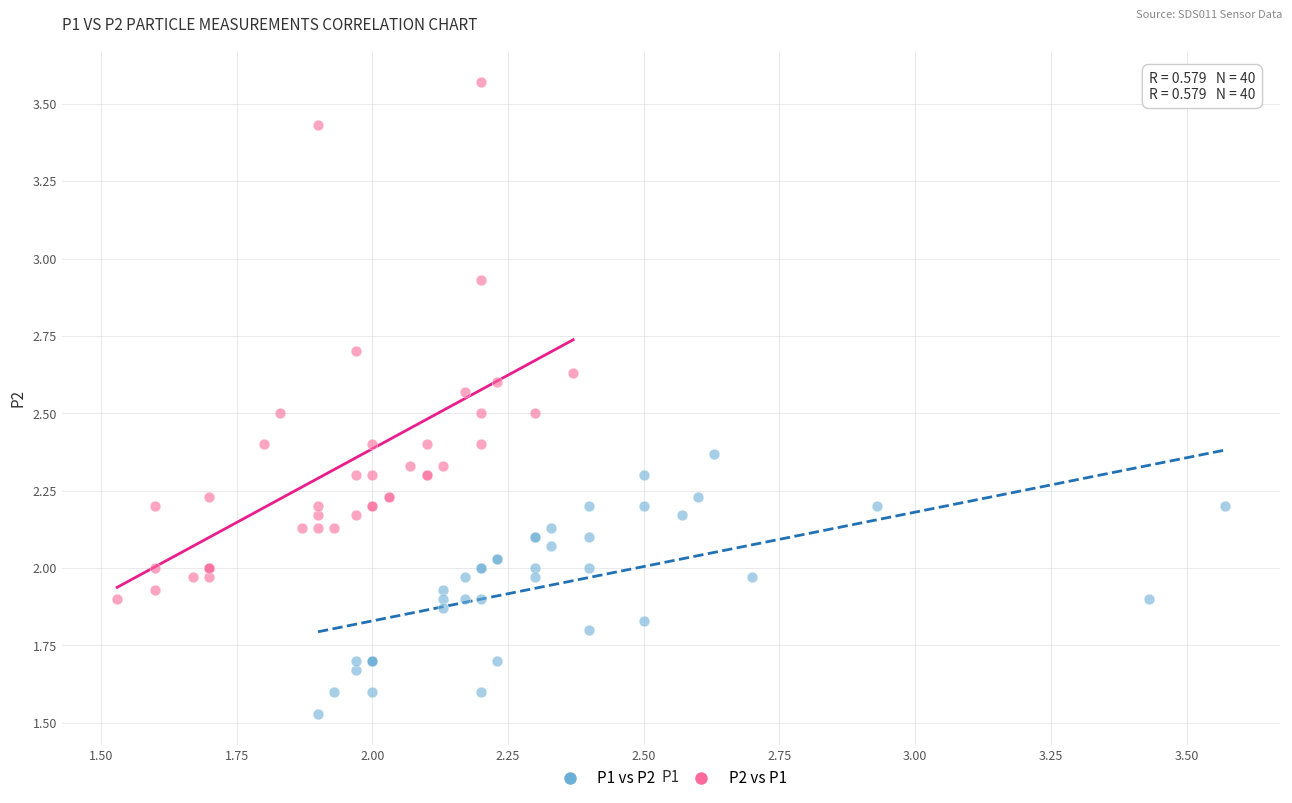

Which series reaches the minimum Y coordinate?

P1 vs P2